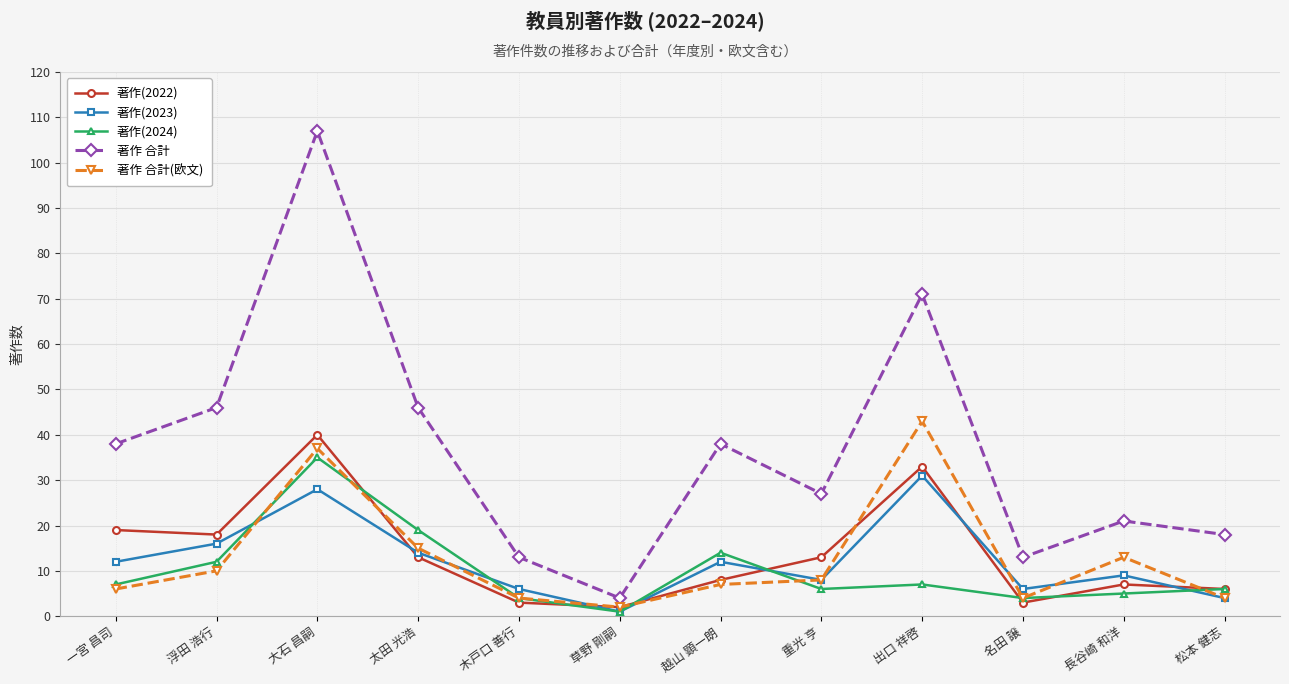

What are all the series names shown in the legend?

著作(2022), 著作(2023), 著作(2024), 著作 合計, 著作 合計(欧文)